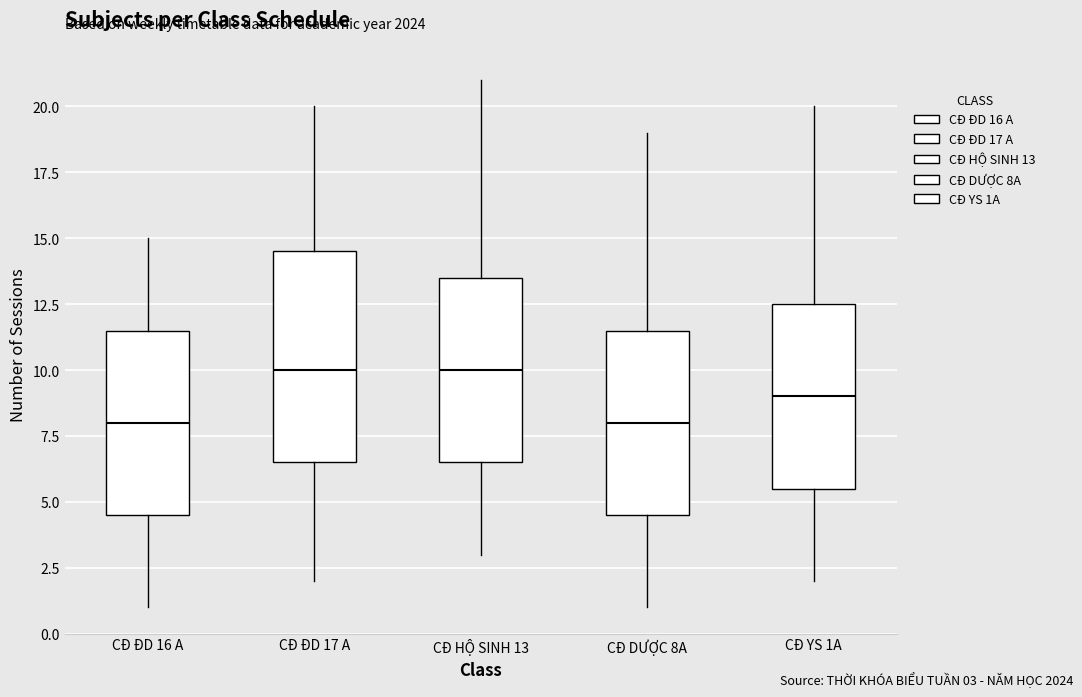

Where does the upper whisker of the box for CĐ YS 1A end on the y-axis? The values are not printed on the chart, so give them approximately, as read against the axis.

20.0